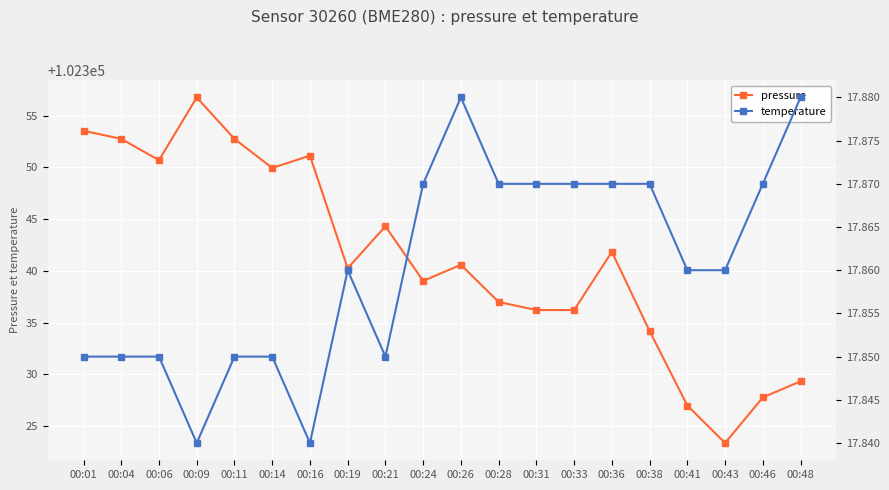

Reading left to right, transcribe all the data shown in this chart.

pressure: 102353.5	102352.8	102350.7	102356.8	102352.8	102349.9	102351.1	102340.2	102344.3	102339.0	102340.6	102337.0	102336.2	102336.2	102341.8	102334.2	102327.0	102323.4	102327.8	102329.3
temperature: 17.9	17.9	17.9	17.8	17.9	17.9	17.8	17.9	17.9	17.9	17.9	17.9	17.9	17.9	17.9	17.9	17.9	17.9	17.9	17.9